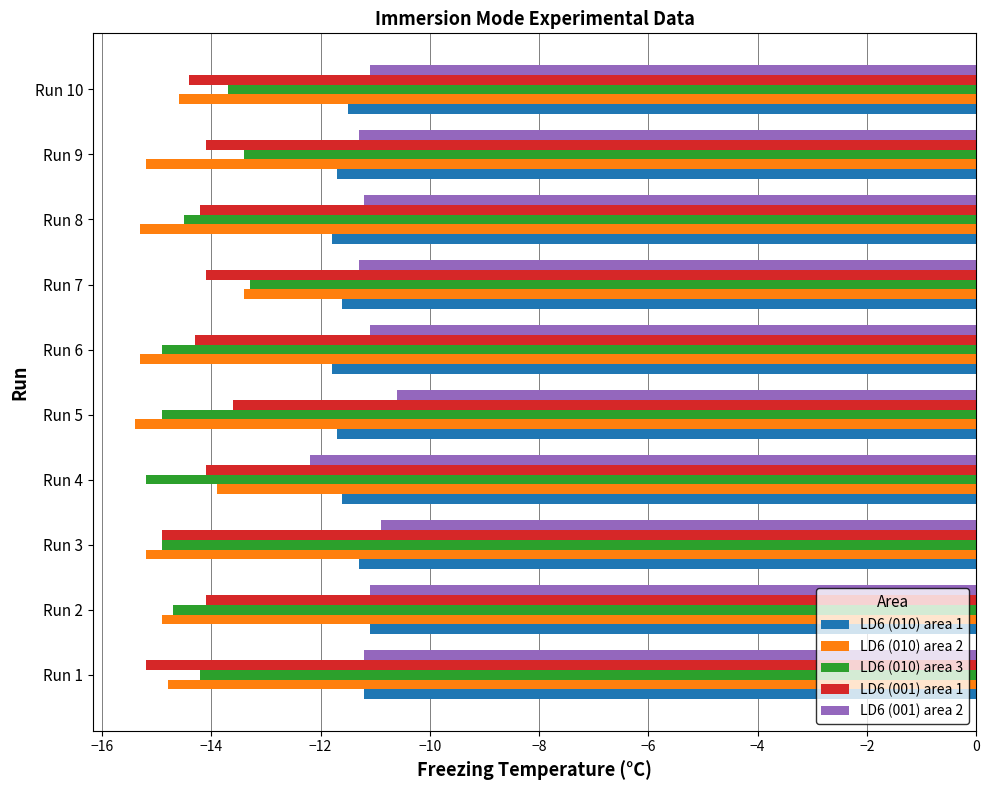

The value of LD6 (010) area 3 at Run 3 is -14.9. True or false?

True